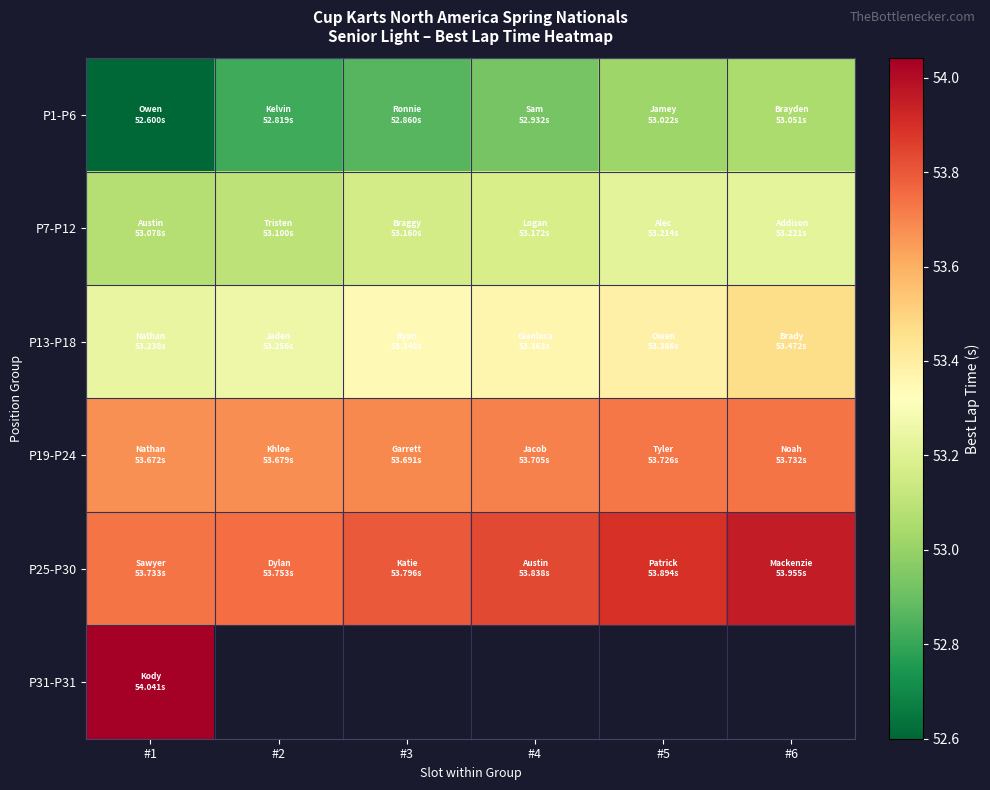

The P25-P30 series shows 54.0 at #6. True or false?

True